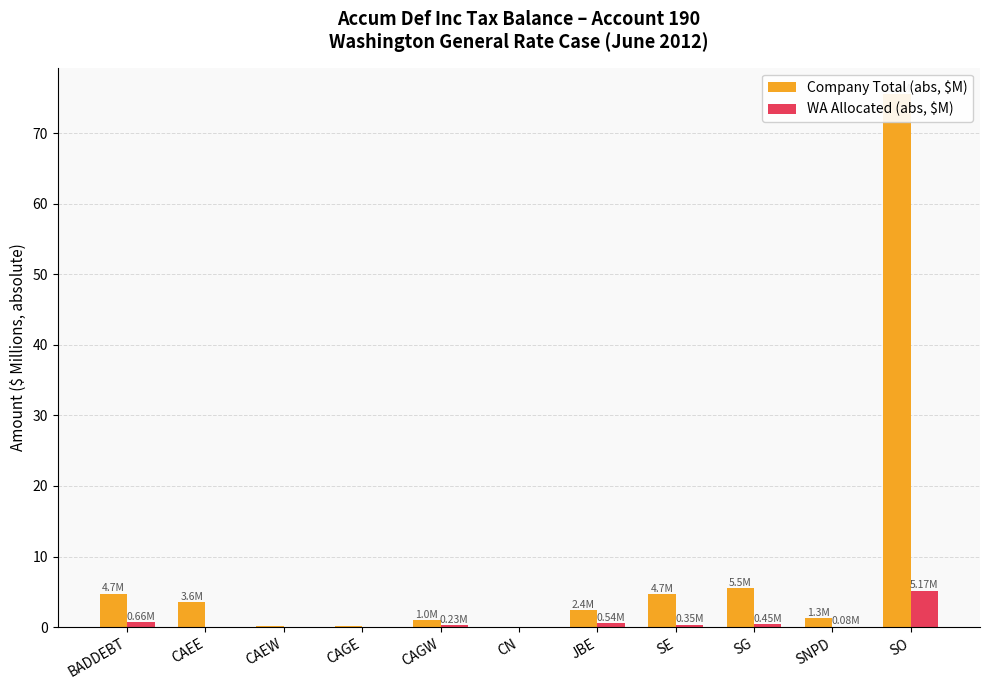

What is the label of the 9th bar from the left?

SG